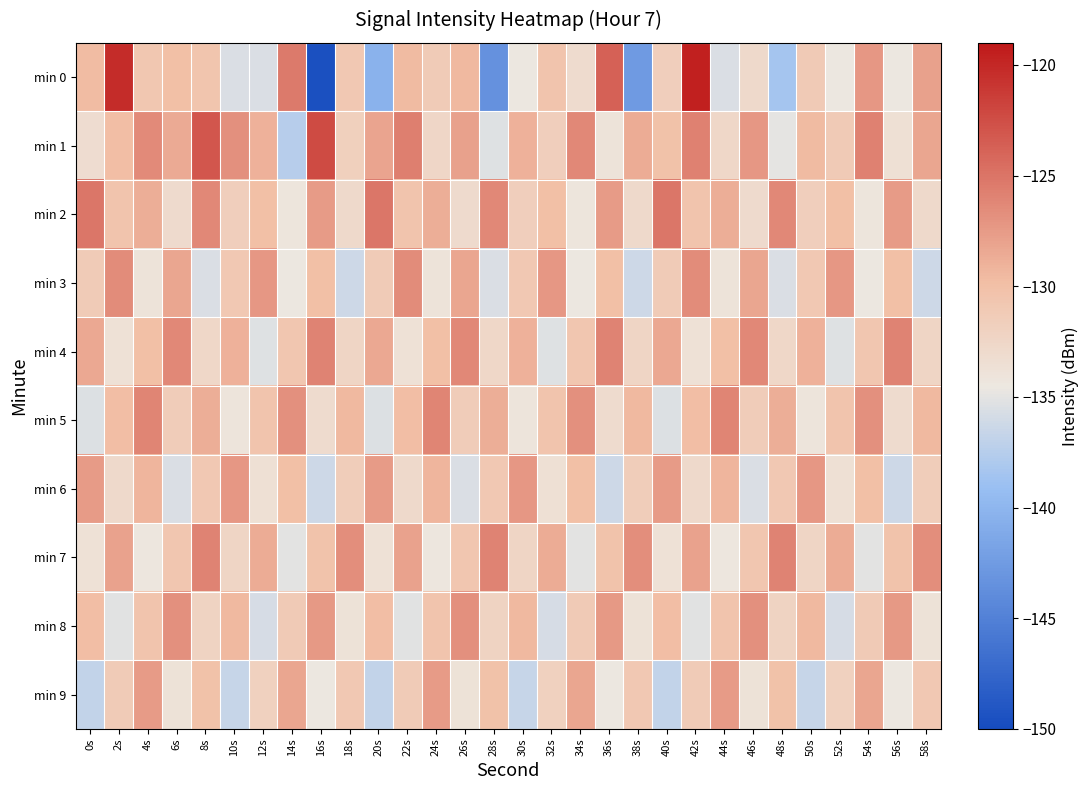

Which label corresponds to the smallest value in the chart?

16s